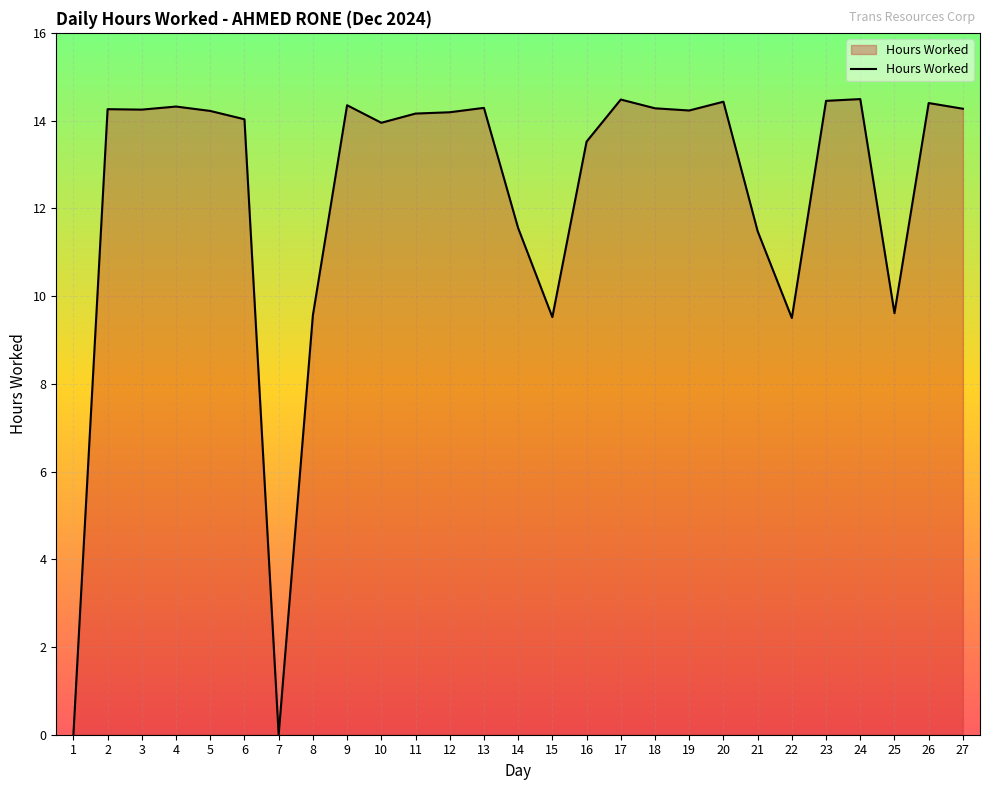

What is the maximum value shown in the chart?

14.5